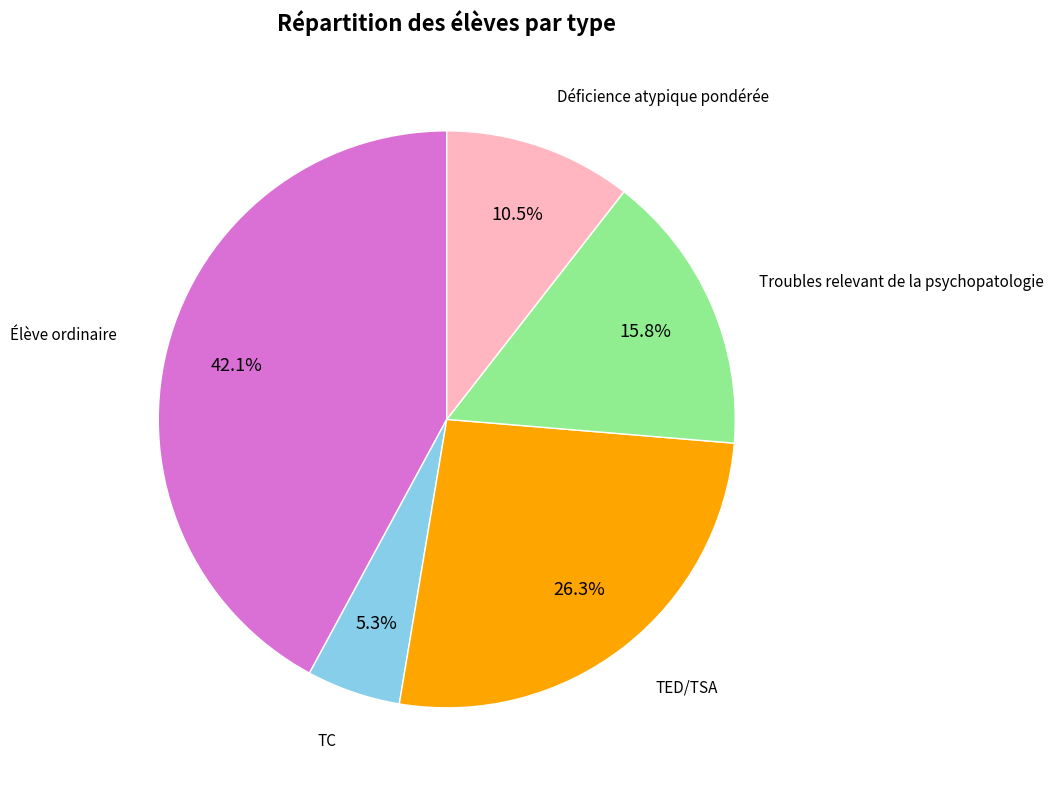

Is it true that Élève ordinaire is 42% of the pie?

True